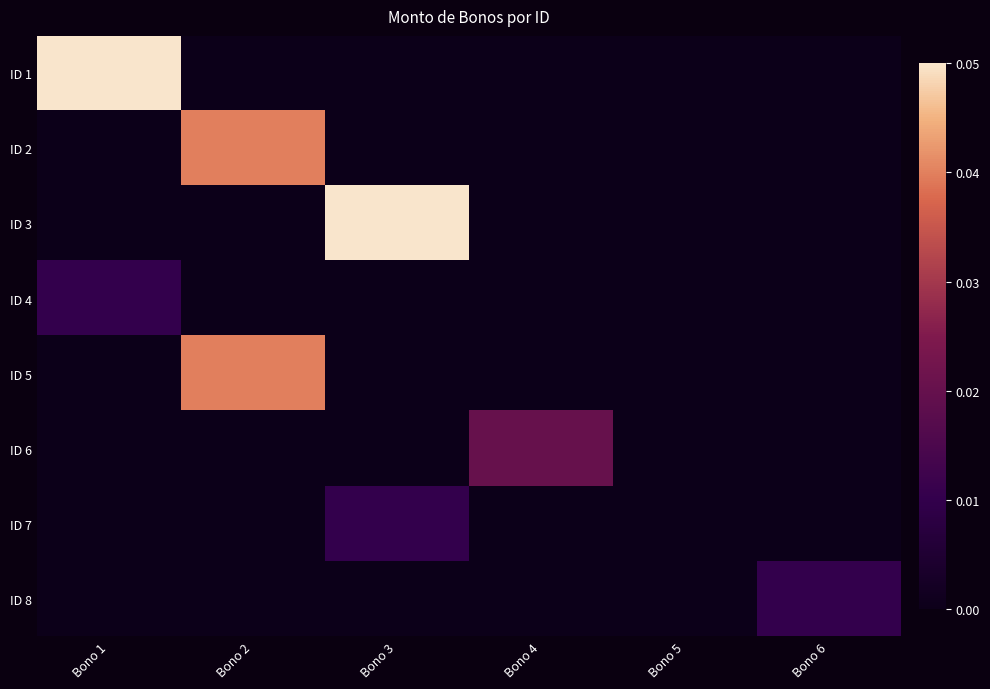

Between Bono 3 and Bono 6, which is larger?

Bono 3